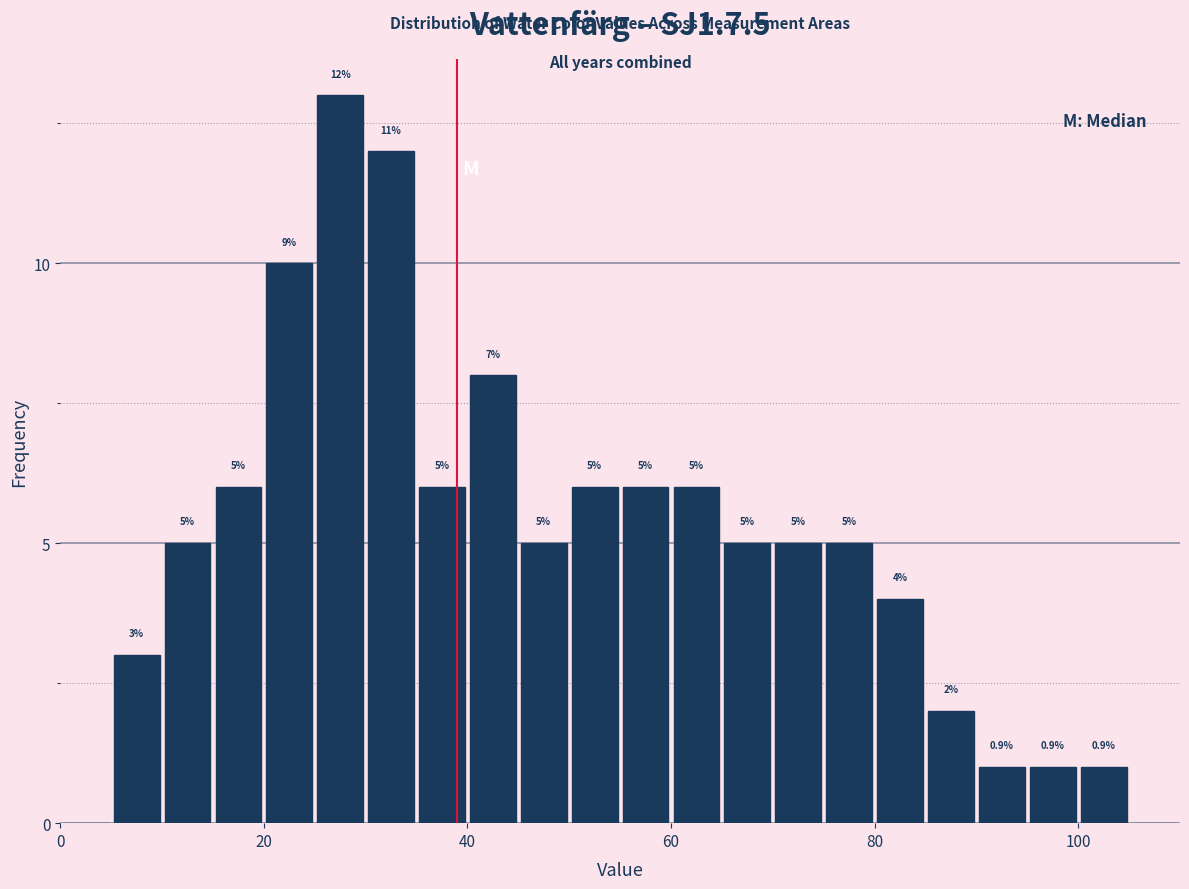

Read against the x-axis, roughly where is the centre of the tallest bar?

28